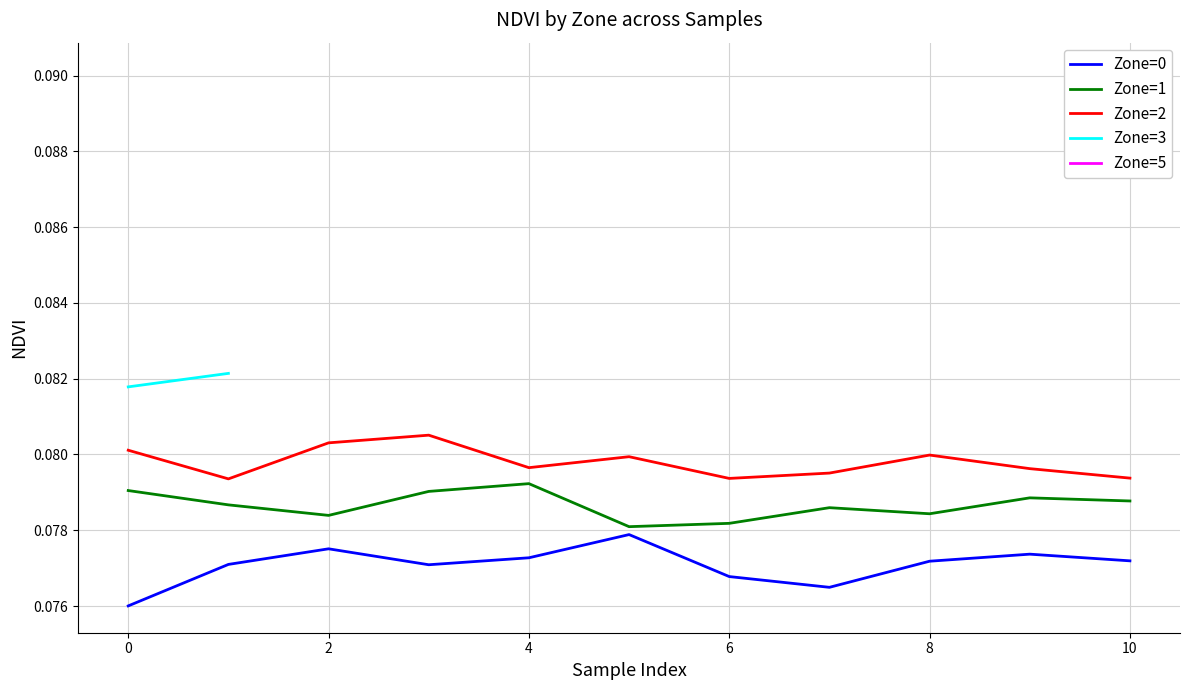

True or false: Zone=0 has a value of 0.0 at 4.

False